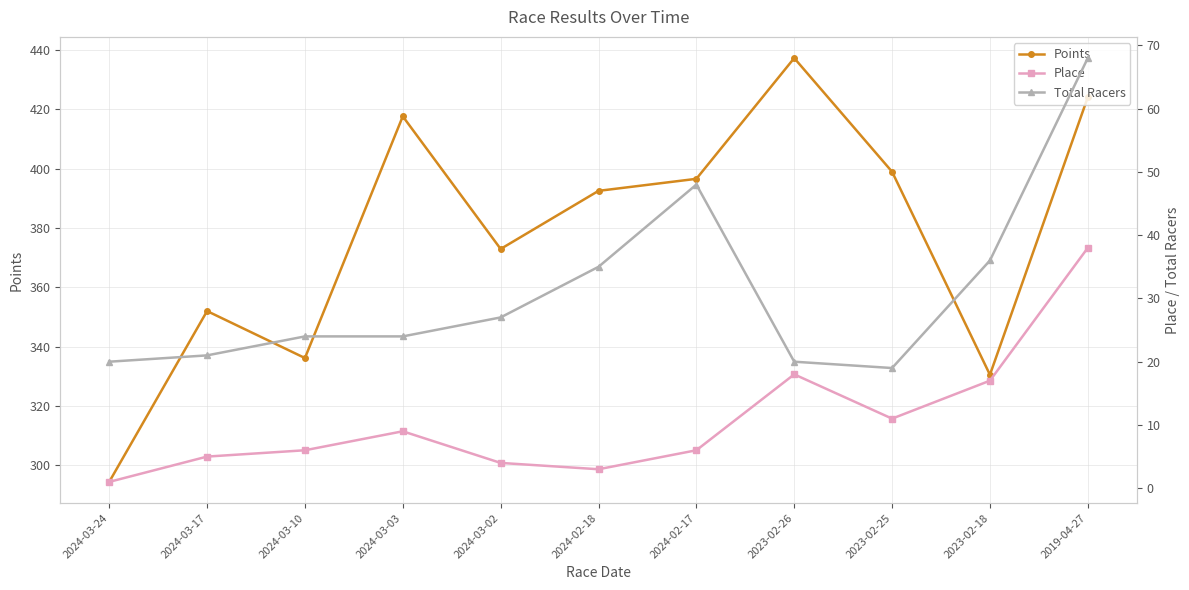

What is the maximum value for Total Racers?

68.0